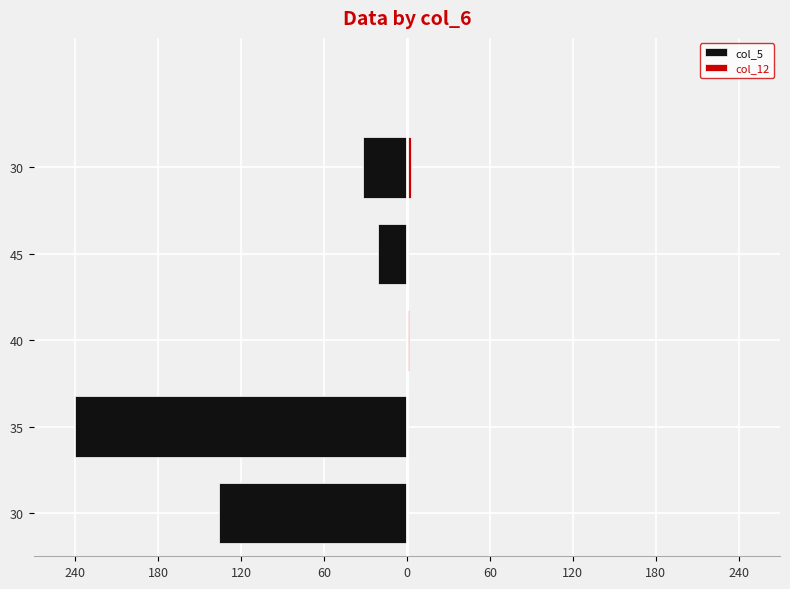

Reading left to right, what are all the values shown in this chart?

col_5: -135.7	-240.0	0.0	-21.0	-31.5
col_12: 0.2	0.5	1.7	0.2	3.3